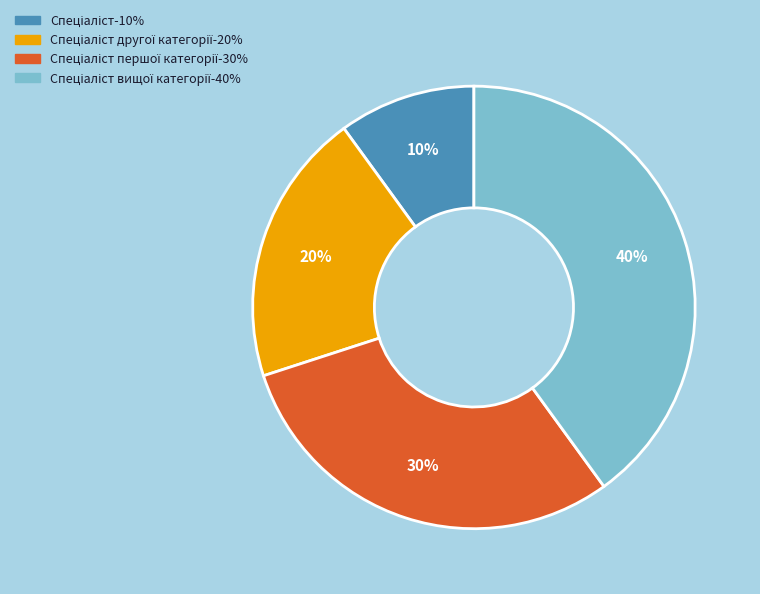

To the nearest percent, what is the difference between the largest and smallest slice percentages?

30%